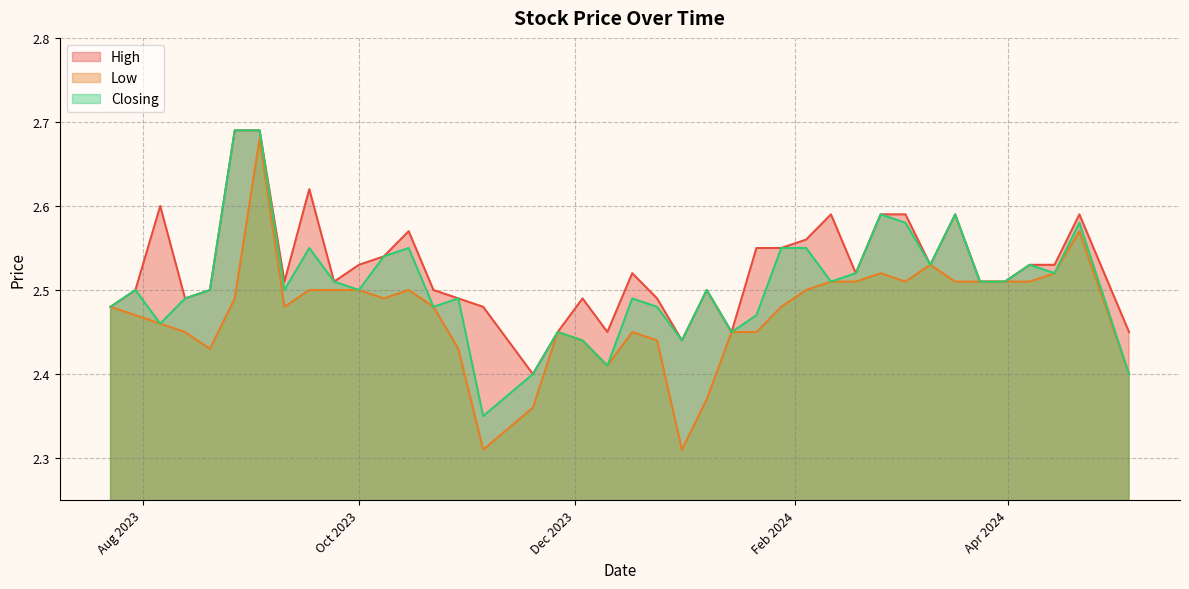

Which series has the largest range (max minus min)?

Low